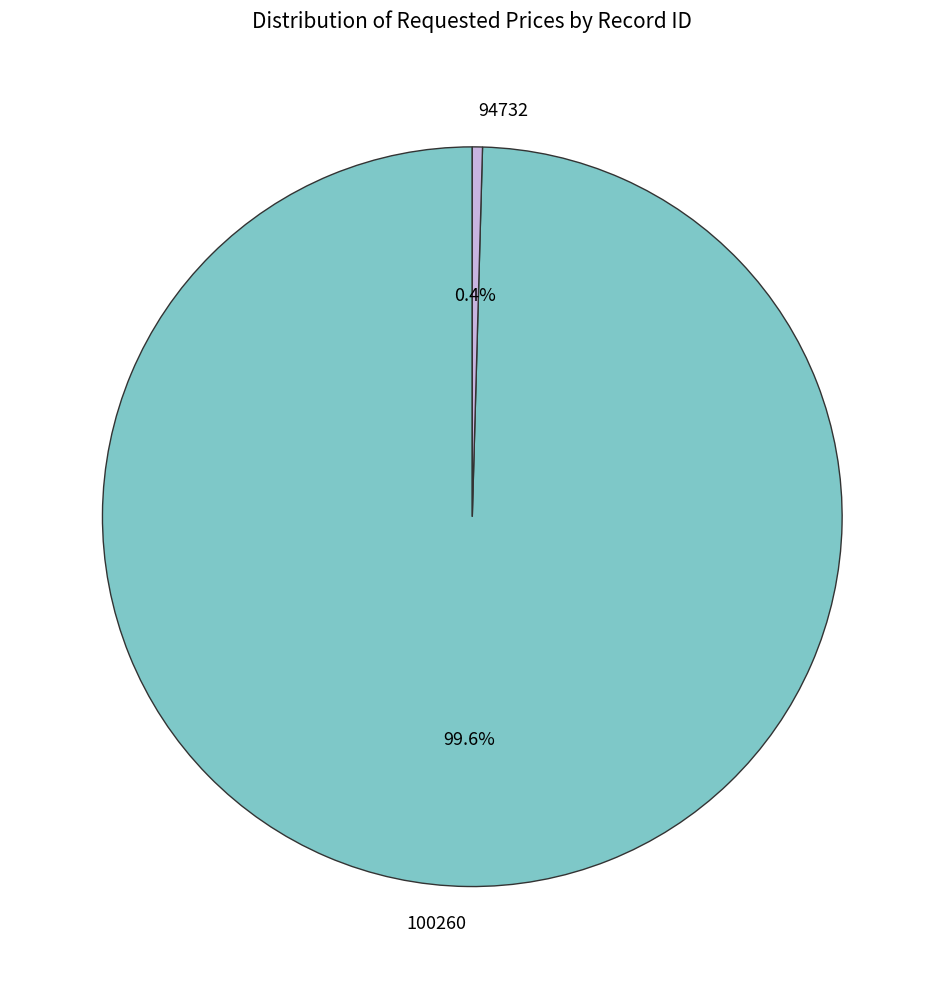

True or false: 94732 accounts for 11% of the total.

False